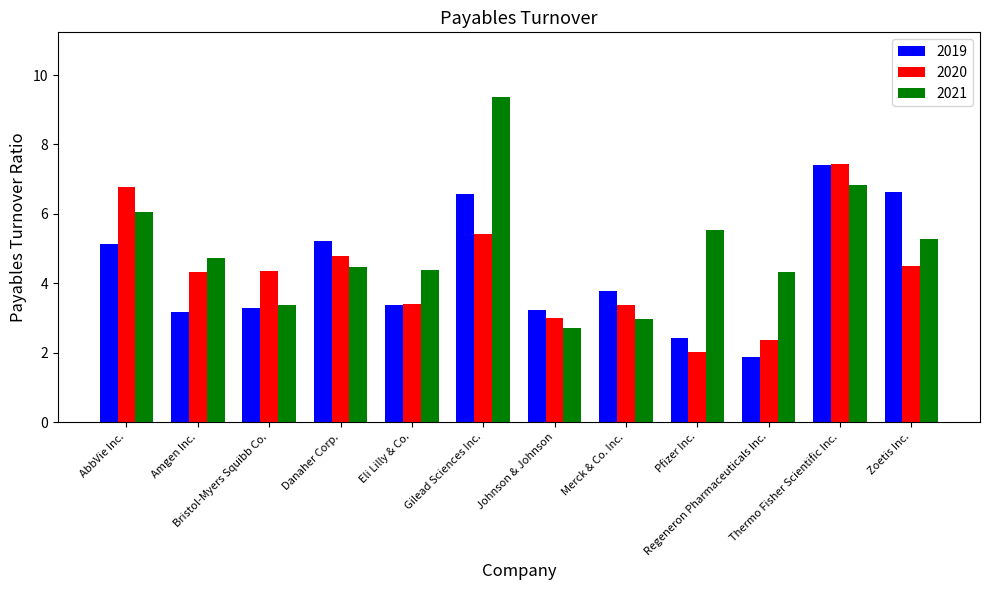

Which series has the widest spread of values?

2021